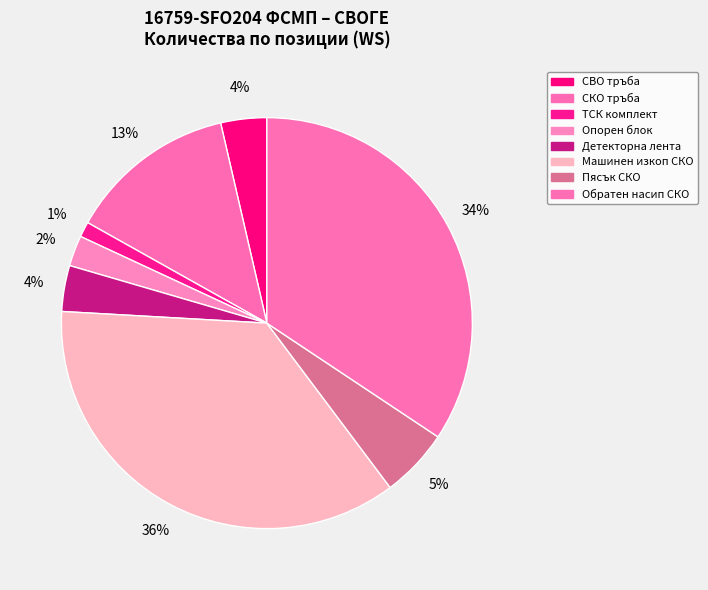

To the nearest percent, what portion does Детекторна лента represent?

4%